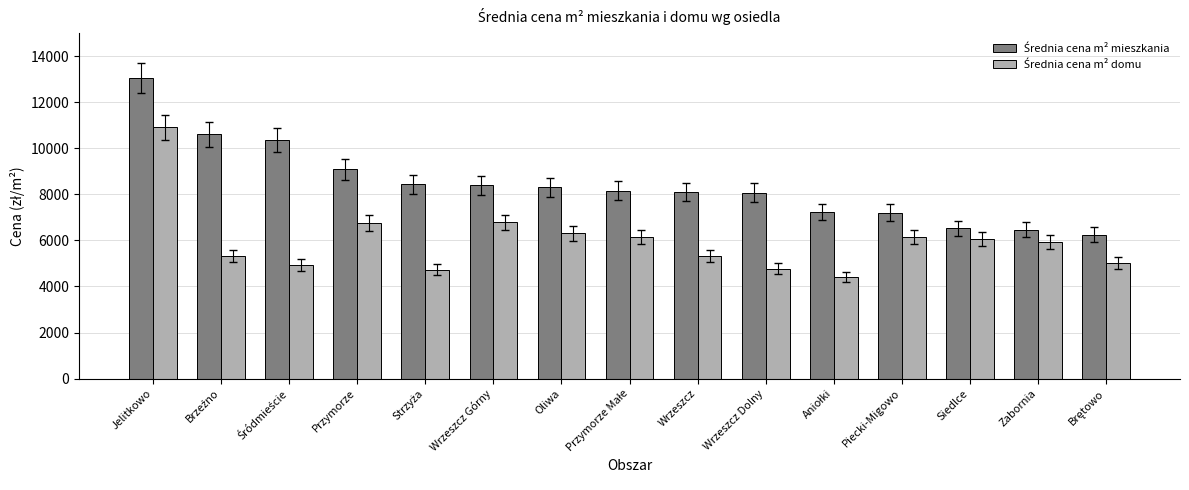

What is the minimum value shown in the chart?

4421